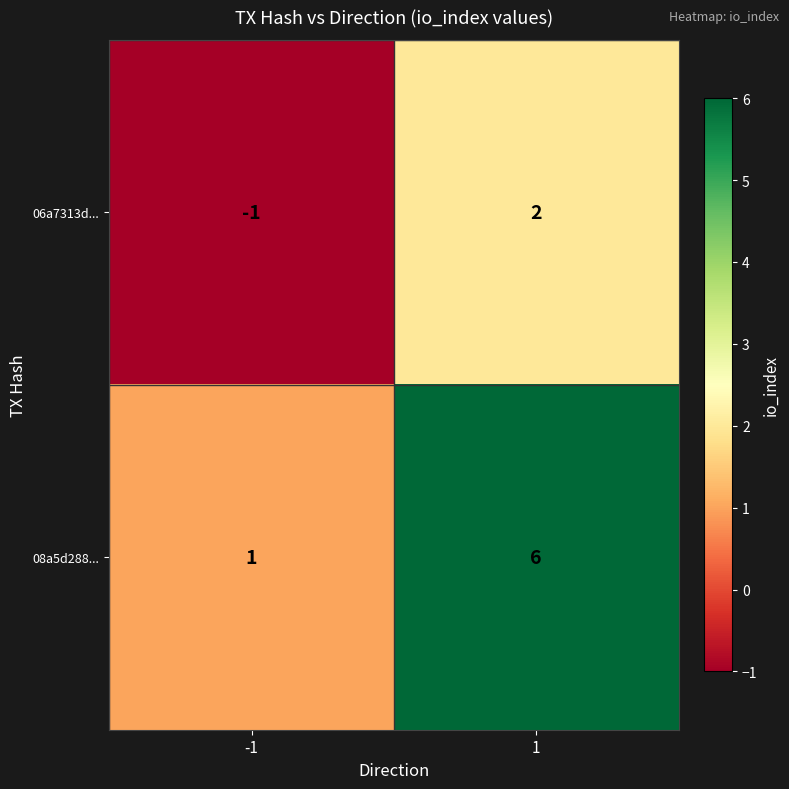

At how many categories does at least one series exceed 0?

2